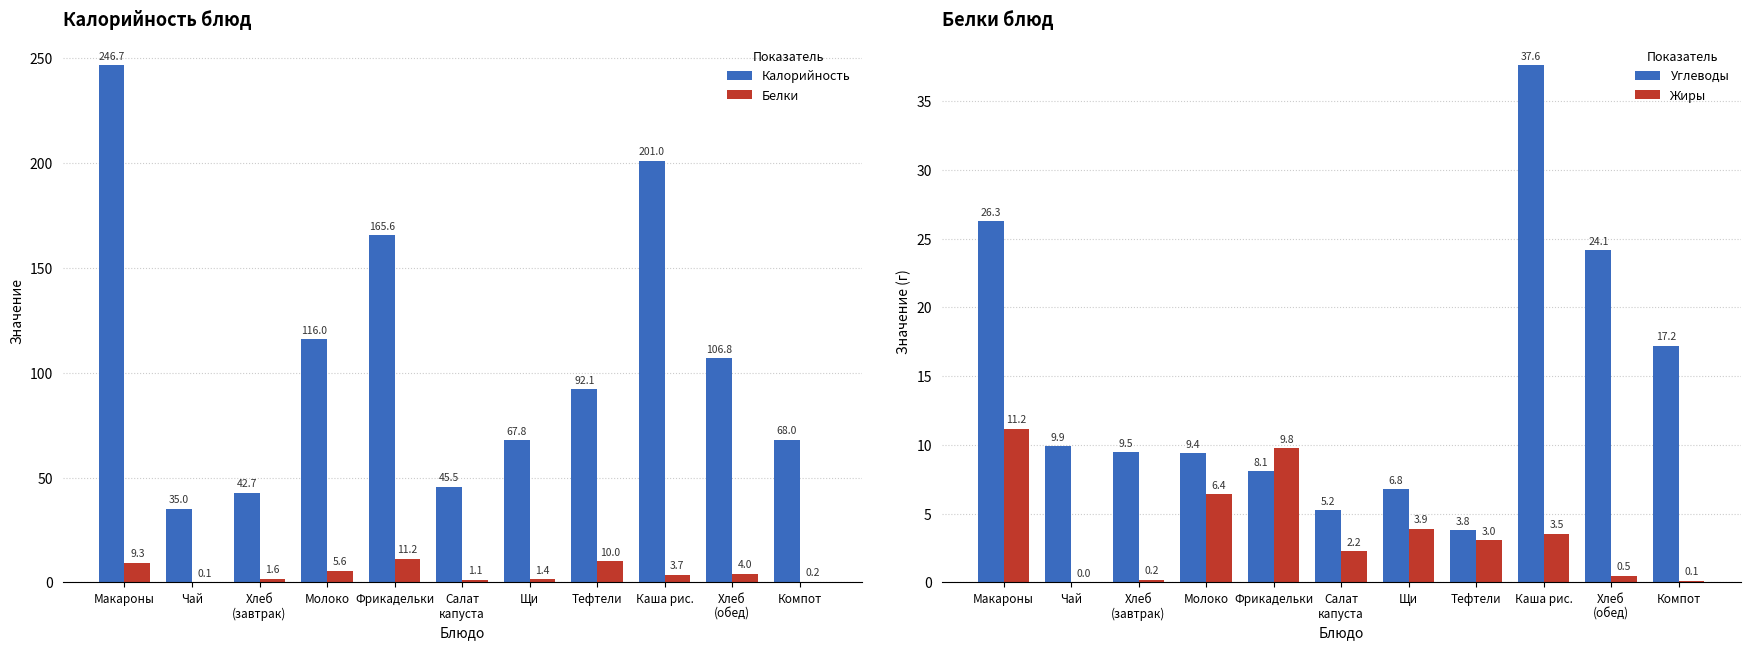

Which series has the widest spread of values?

Калорийность